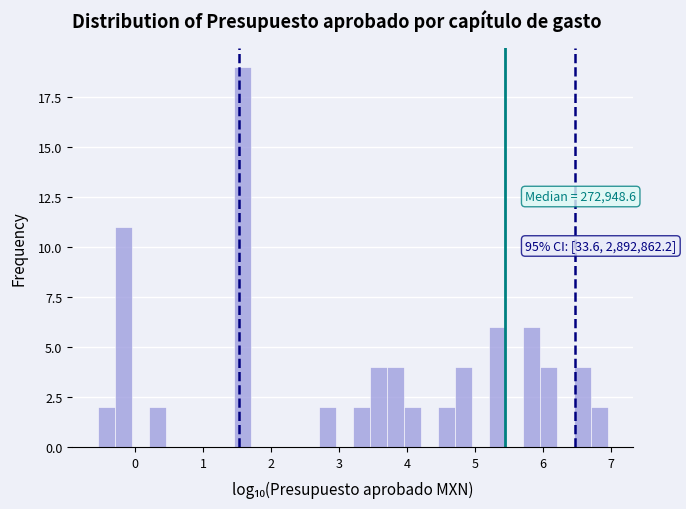

Around what value on the x-axis is the tallest bar? Give the approximate position of its centre, as read against the axis.

1.6